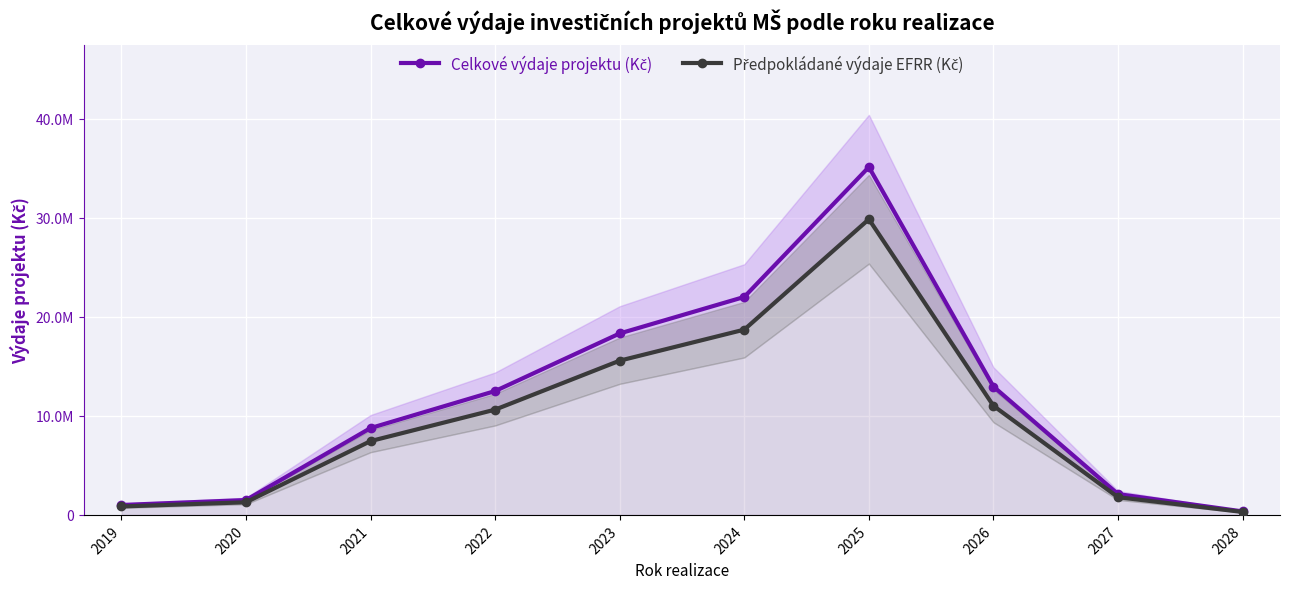

What is the approximate value of Předpokládané výdaje EFRR (Kč) at 2026?

11007500